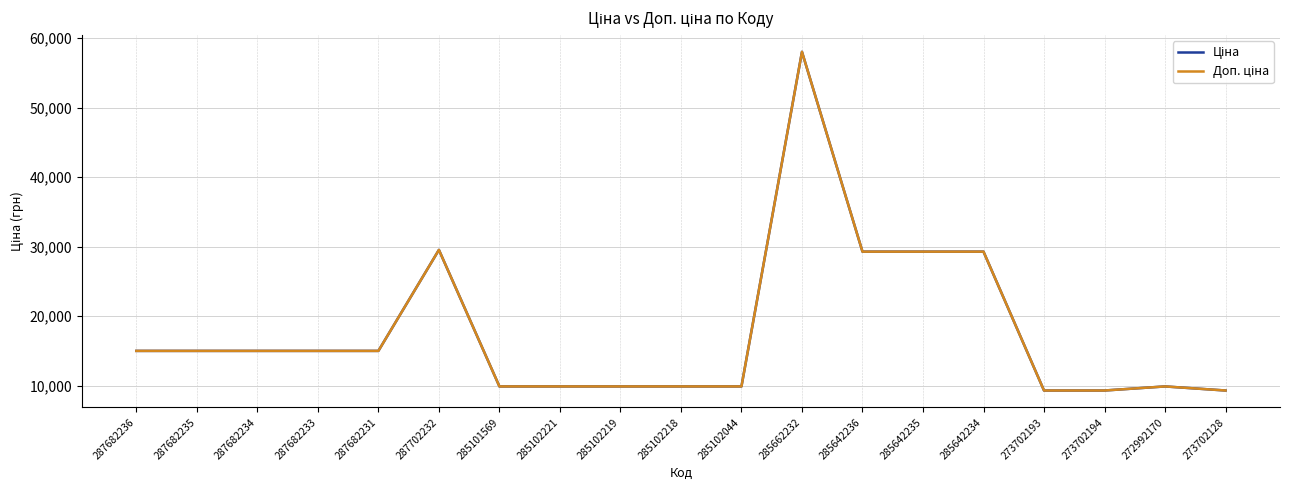

True or false: Доп. ціна and Ціна cross at least once.

False